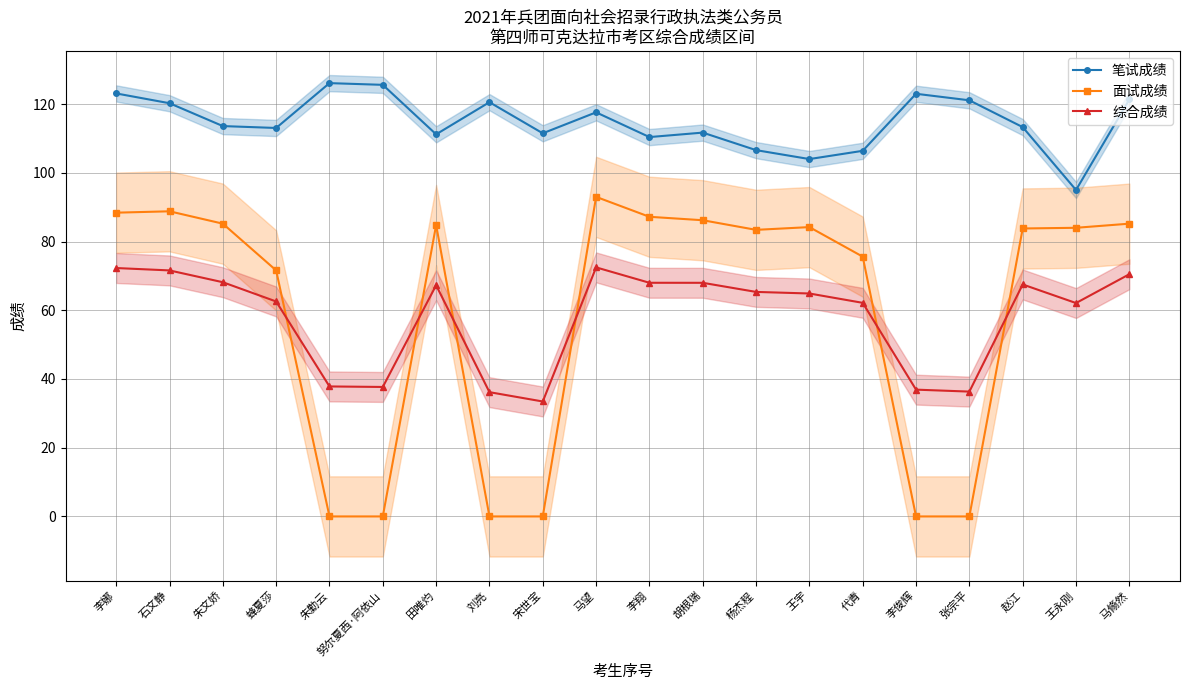

What is the greatest value displayed?

126.1